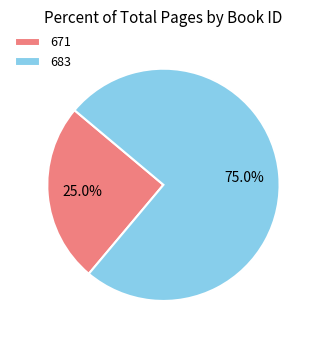

What percentage is the 671 slice, to the nearest percent?

25%